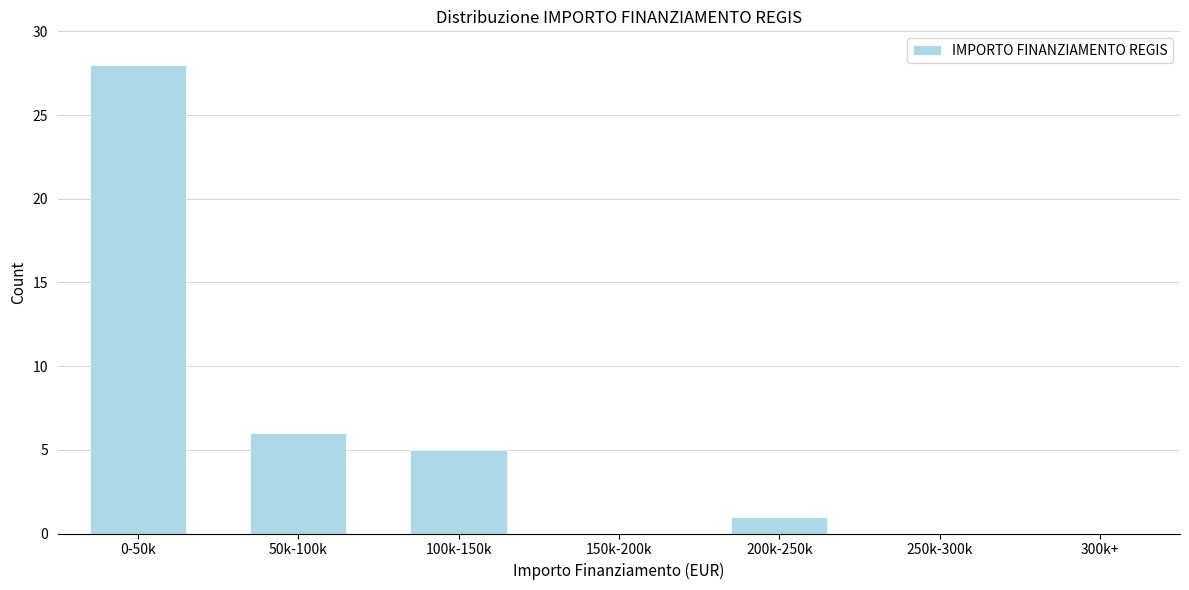

Reading right to left, what are all the values shown in this chart?

300k+=0	250k-300k=0	200k-250k=1	150k-200k=0	100k-150k=5	50k-100k=6	0-50k=28